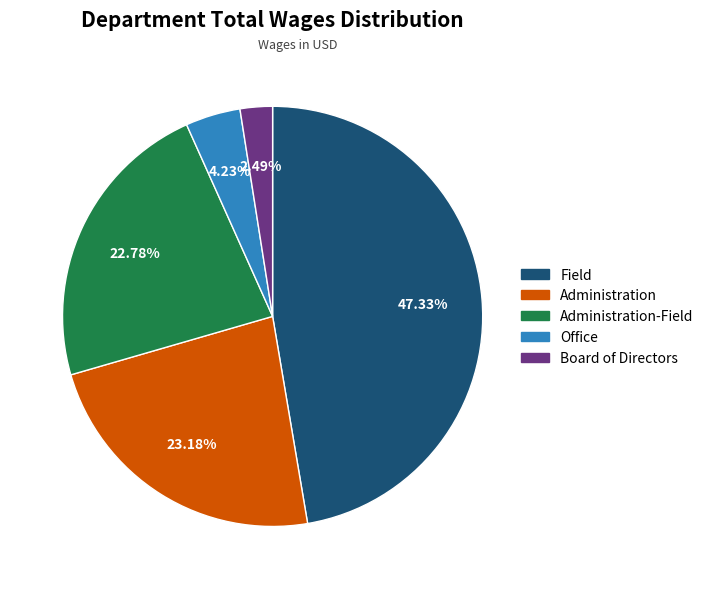

Is Field the majority of the pie?

No